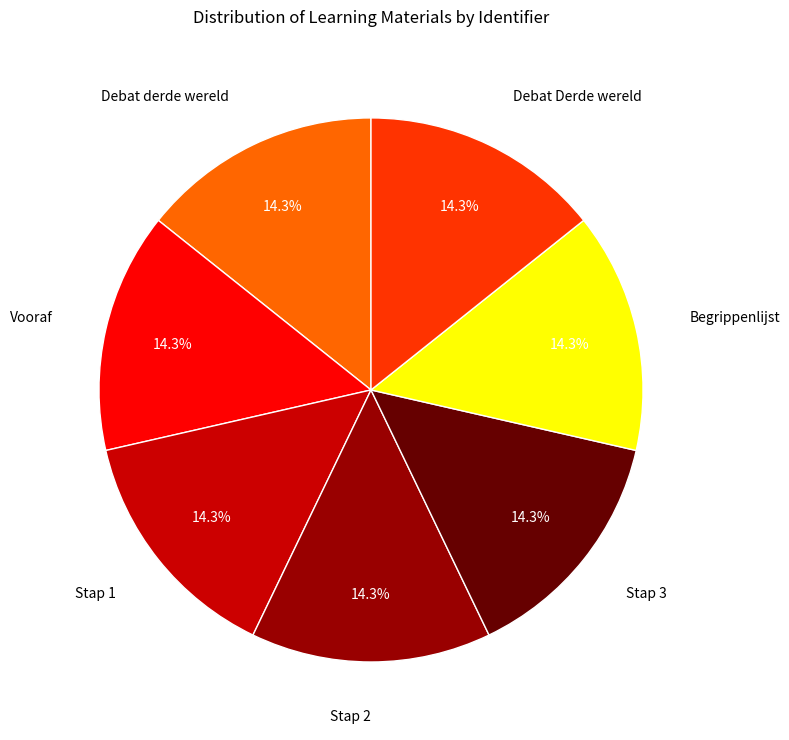

Combined, what portion of the pie is Stap 3 and Debat Derde wereld?

28.6%